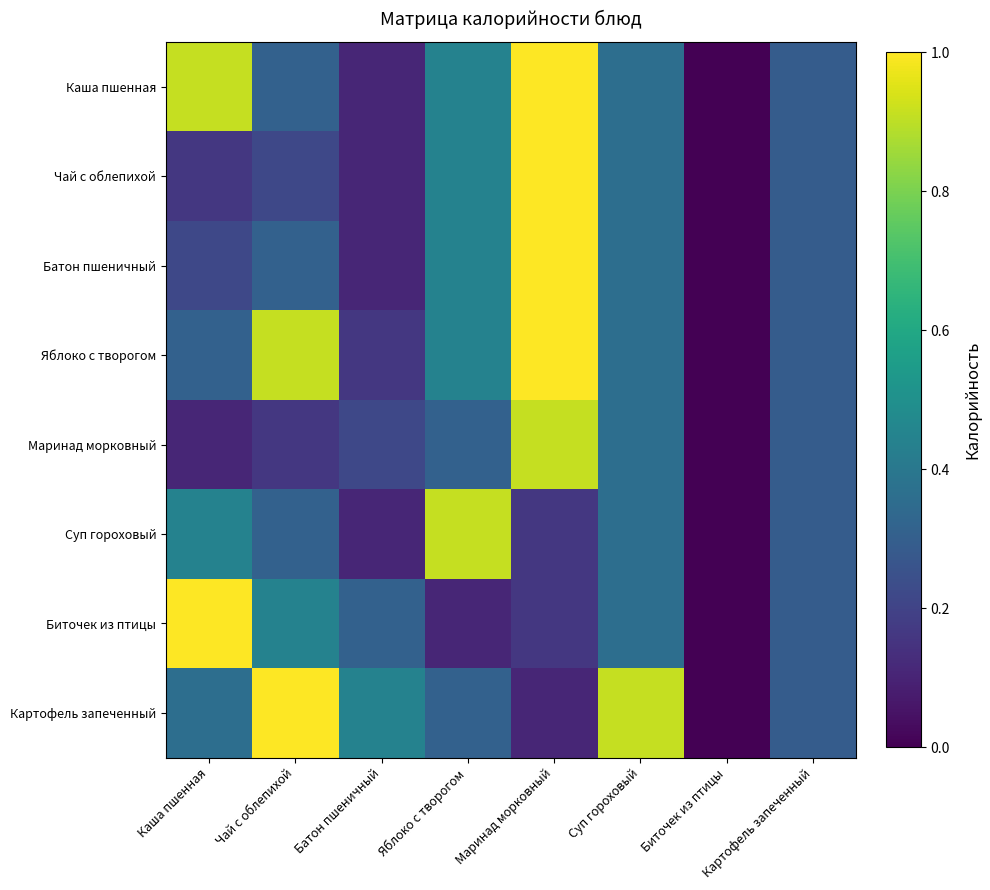

Which series changed the most between Чай с облепихой and Батон пшеничный?

Яблоко с творогом